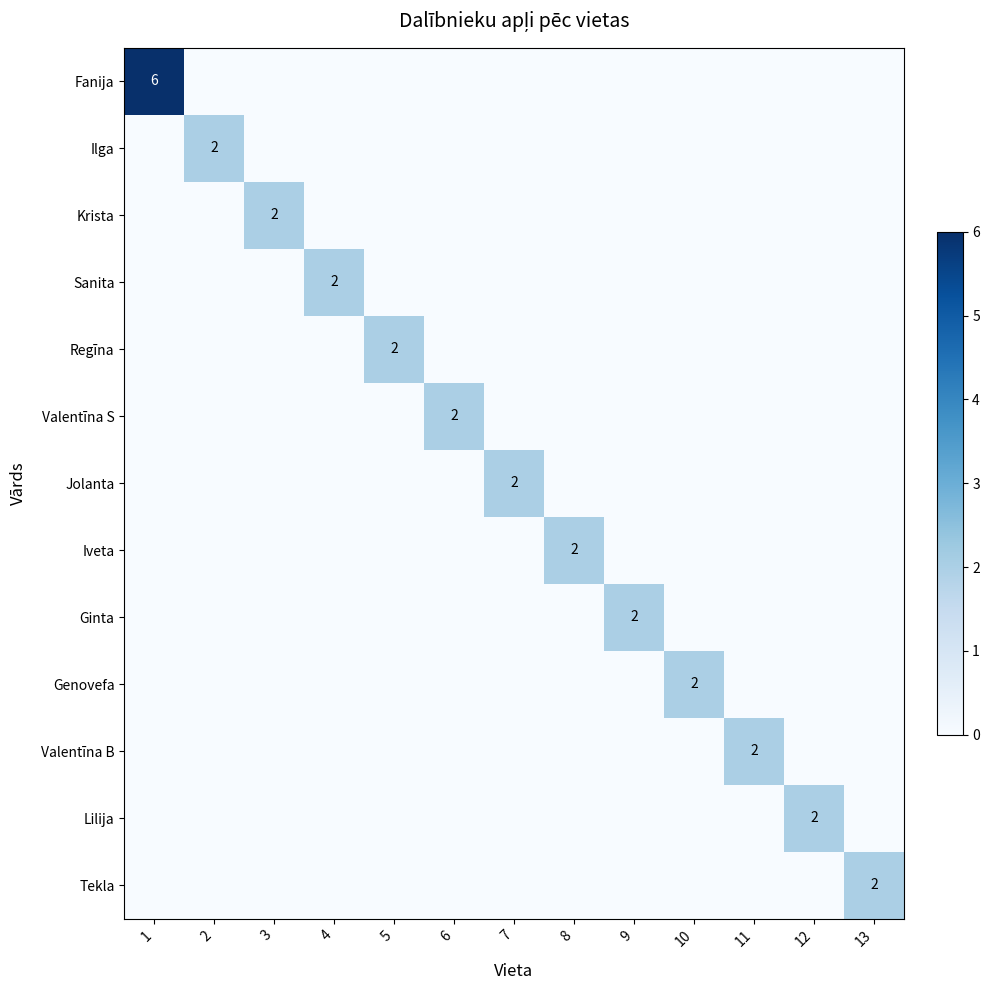

How many categories are shown in the chart?

13